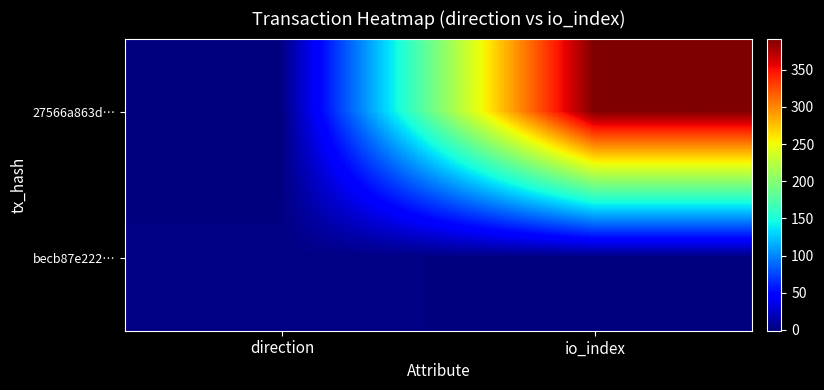

What is the difference between the highest and lowest values at direction?

2